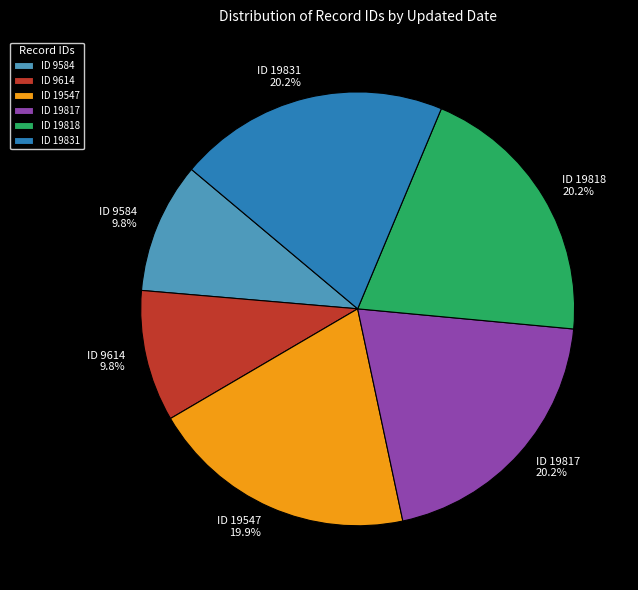

Count the number of slices in the pie.

6